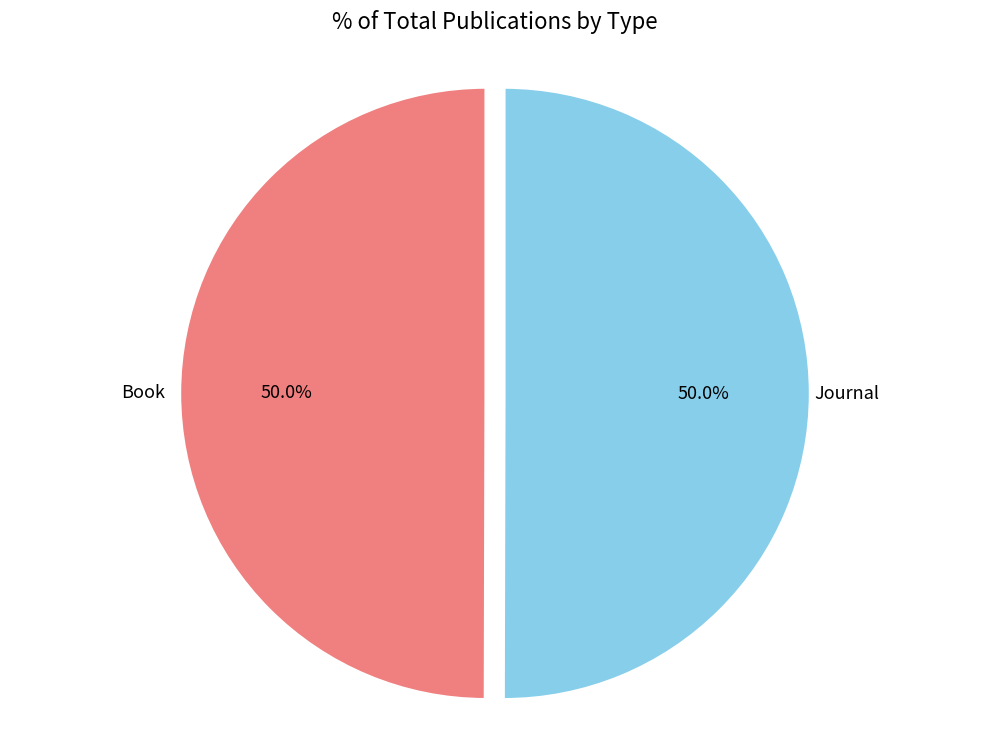

Count the number of slices in the pie.

2